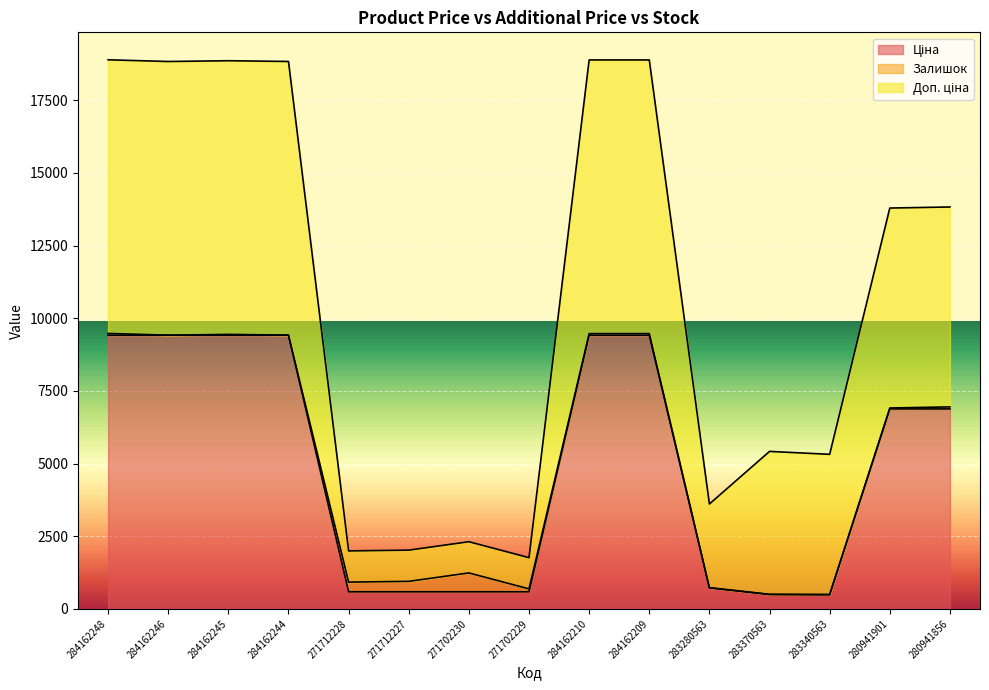

What is the sum of all Залишок values?

1767.0